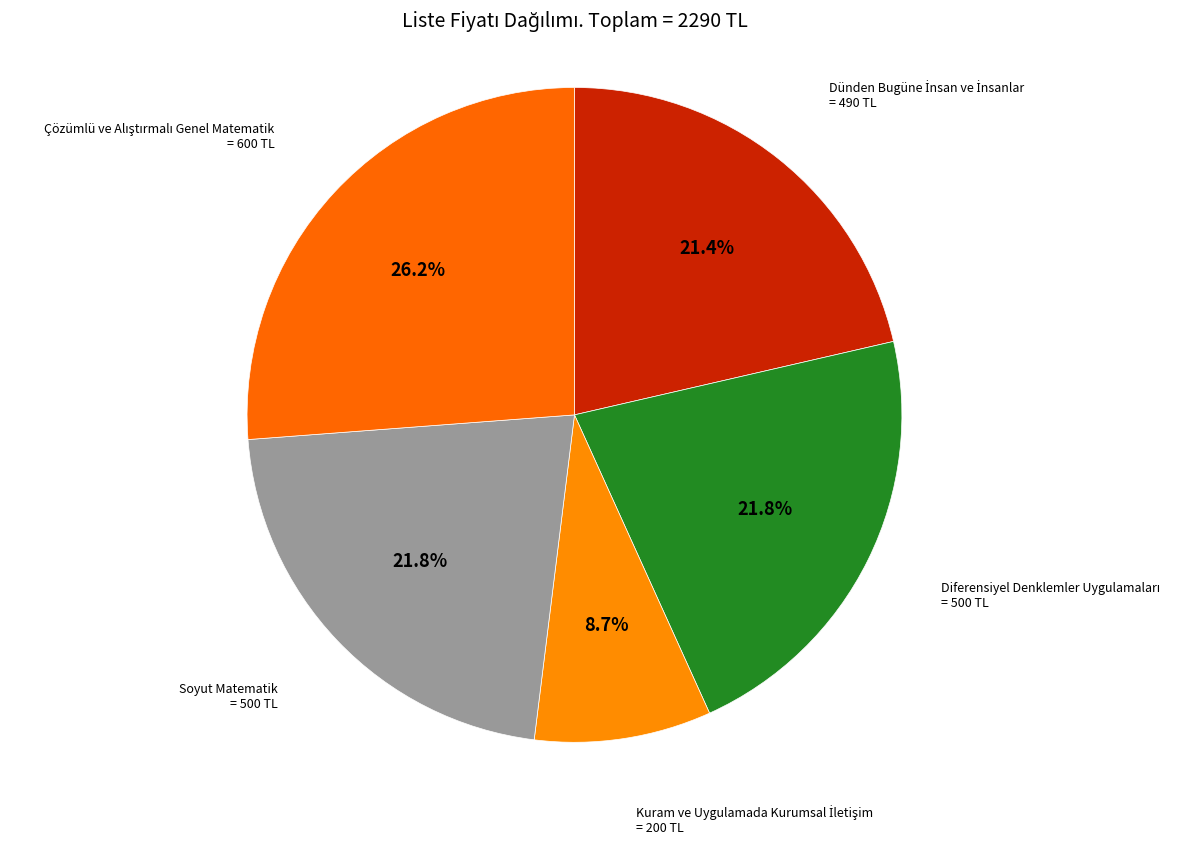

How many slices are in this pie chart?

5